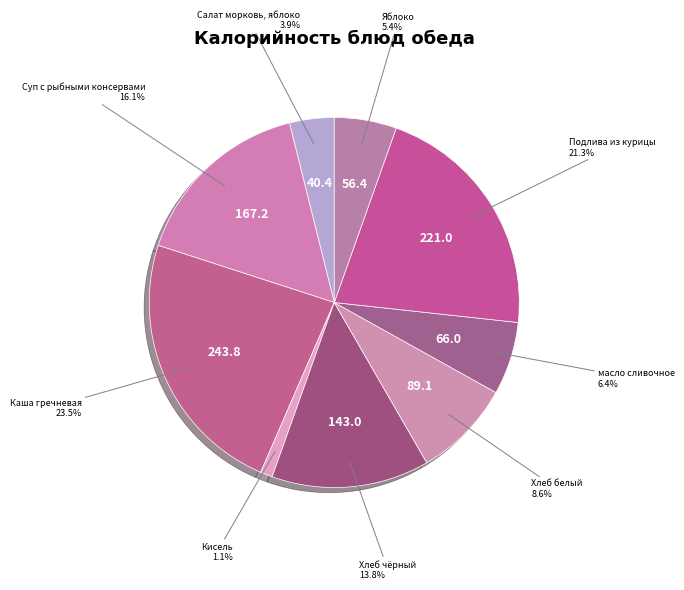

Is it true that Салат морковь, яблоко is 4% of the pie?

True